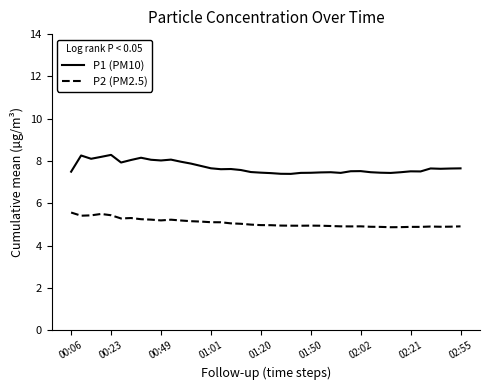

What is the difference between the maximum and minimum values in the P1 (PM10) series?

0.9